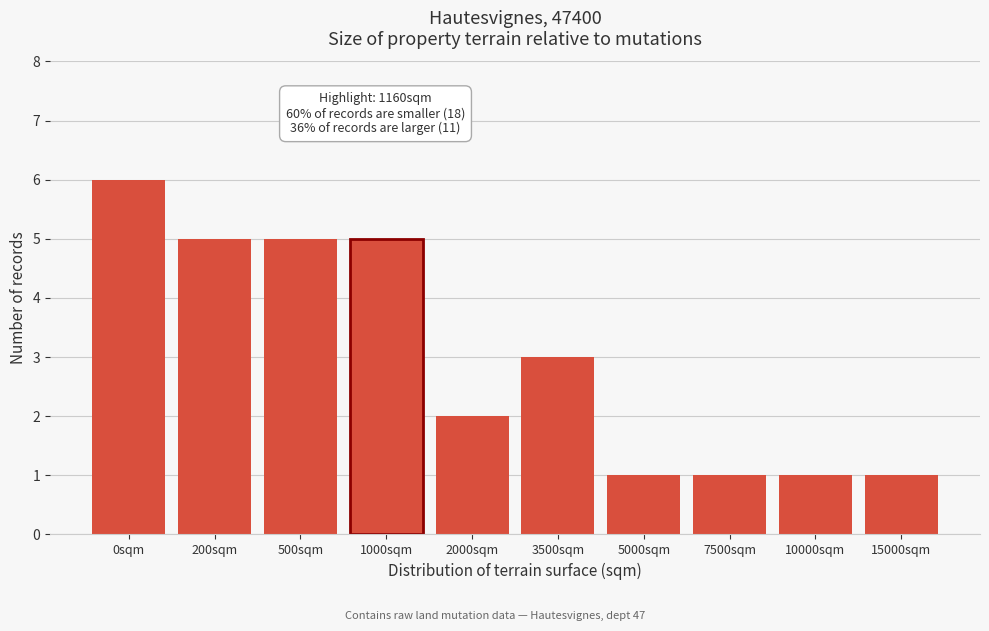

Reading left to right, transcribe all the data shown in this chart.

6	5	5	5	2	3	1	1	1	1